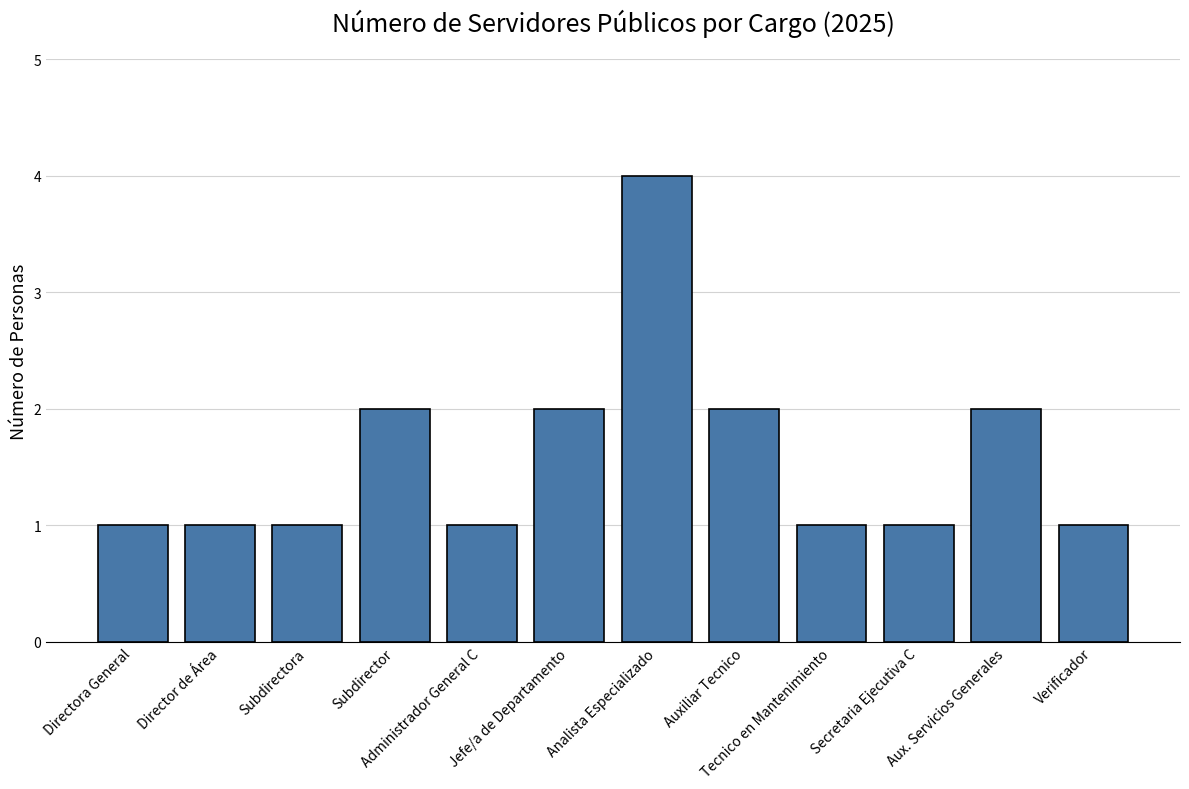

What is the greatest value displayed?

4